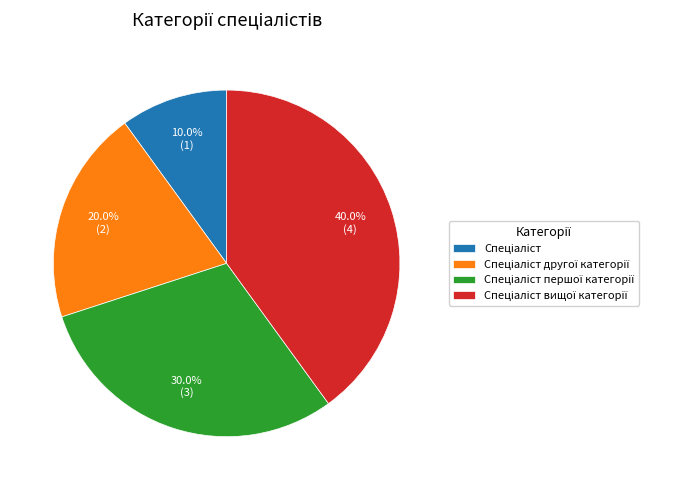

Does any single category account for the majority?

No